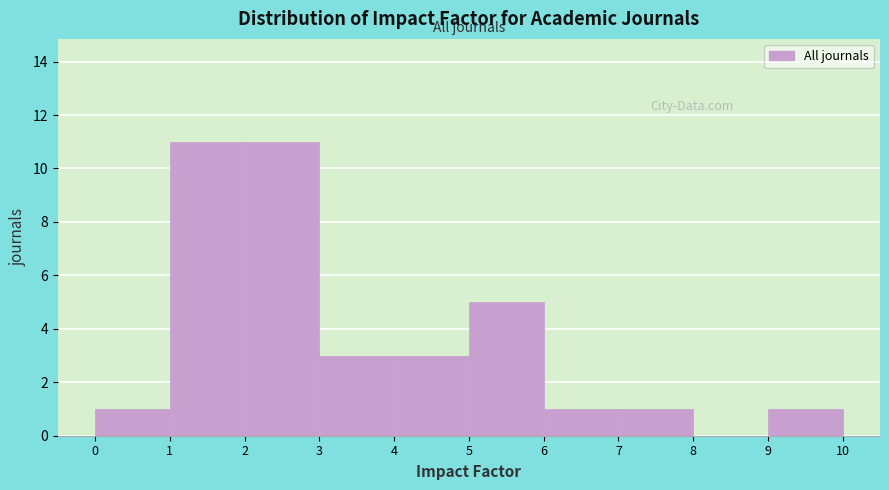

Reading left to right, transcribe this chart: for each bar, give the range it covers on the x-axis and its height. The values are not printed on the chart, so give them approximately, as read against the axis.

0 to 1: 1
1 to 2: 11
2 to 3: 11
3 to 4: 3
4 to 5: 3
5 to 6: 5
6 to 7: 1
7 to 8: 1
8 to 9: 0
9 to 10: 1